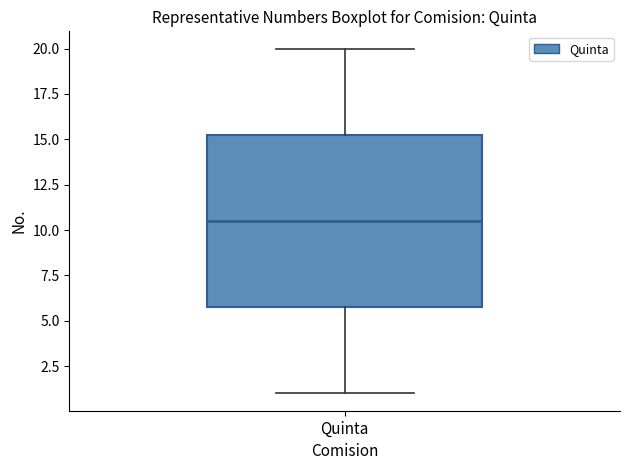

Read this box plot against the y-axis: the position of the median line, the range covered by the box, and the ends of both whiskers. The values are not printed on the chart, so give them approximately, as read against the axis.

median 10.5, box 6.0 to 15.5, whiskers 1.0 to 20.0